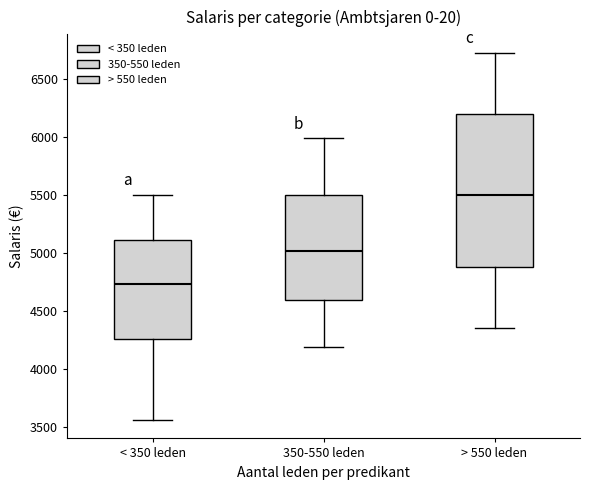

Which box's median line is the highest?

> 550 leden